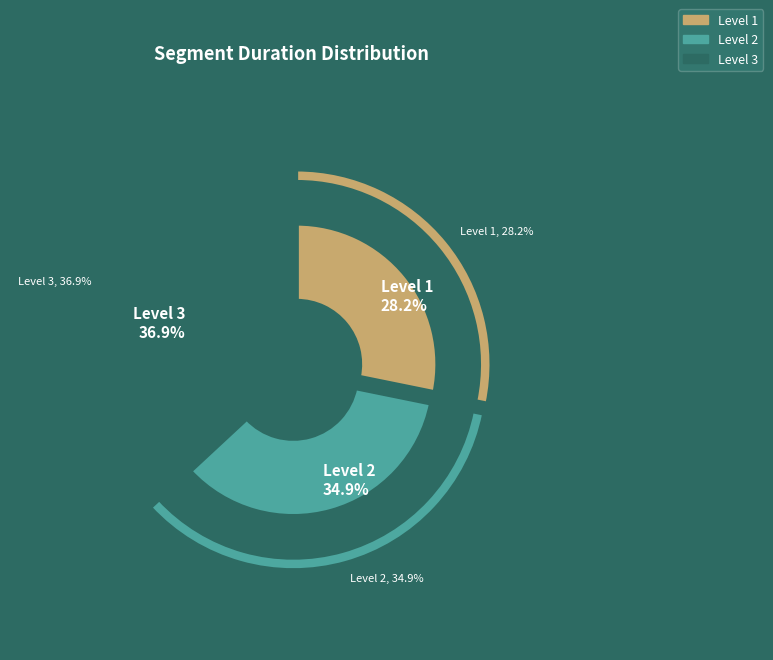

Between Level 1 and Level 3, which is larger?

Level 3